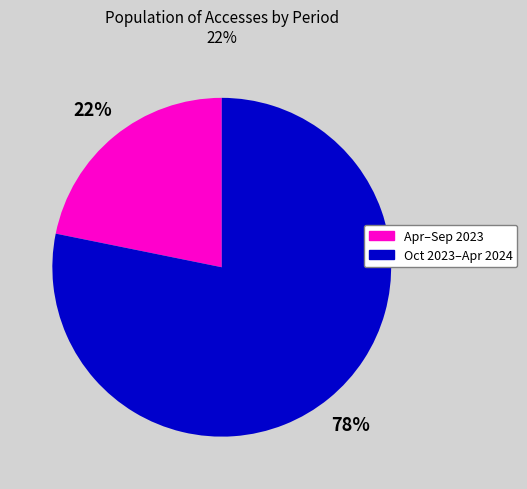

How many slices are in this pie chart?

2